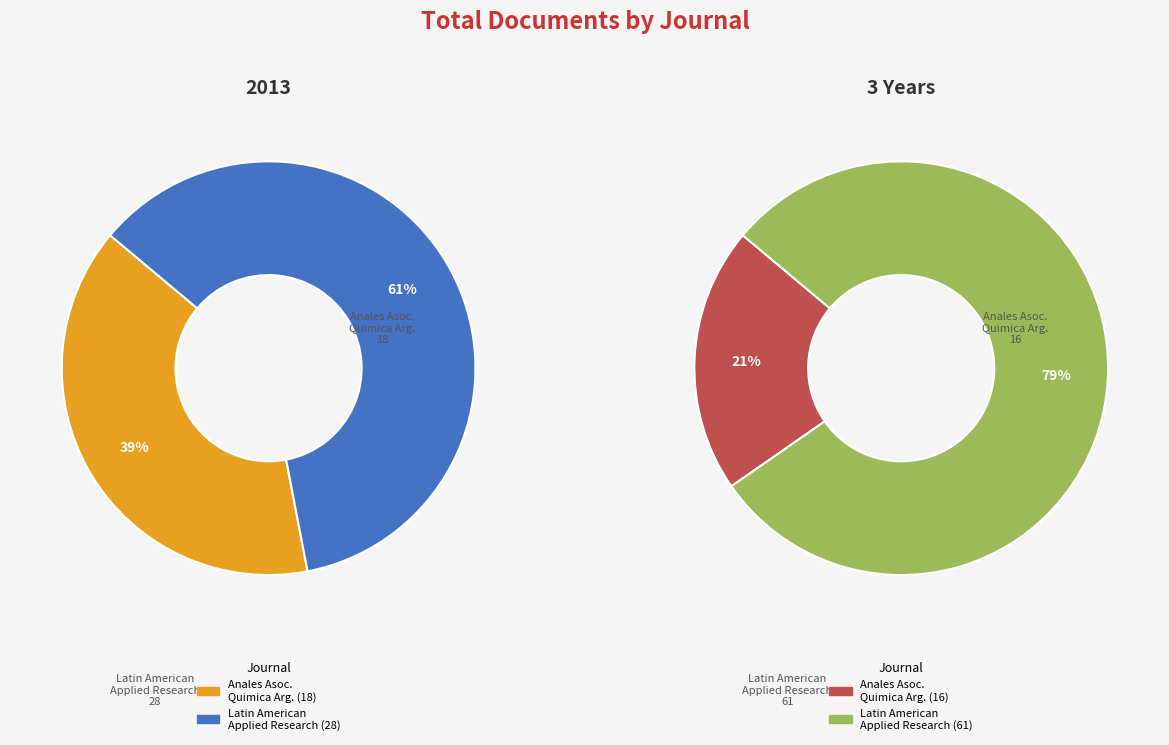

True or false: Anales de la Asociacion Quimica Argentina accounts for 39% of the total.

True